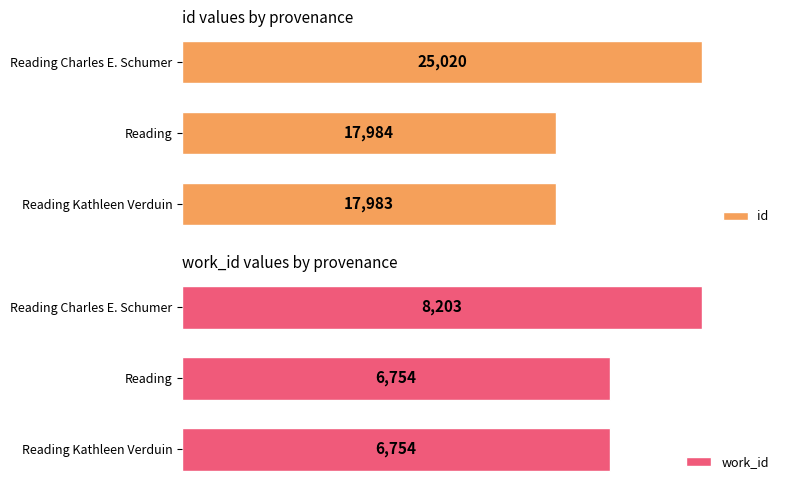

At which label is id closest to 21501?

Reading